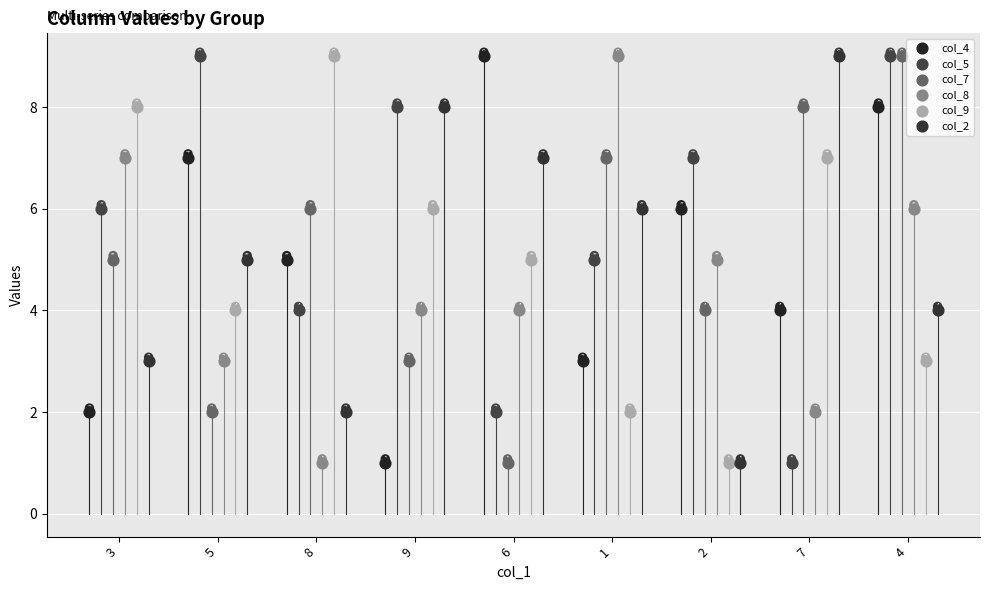

What are all the series names shown in the legend?

col_4, col_5, col_7, col_8, col_9, col_2